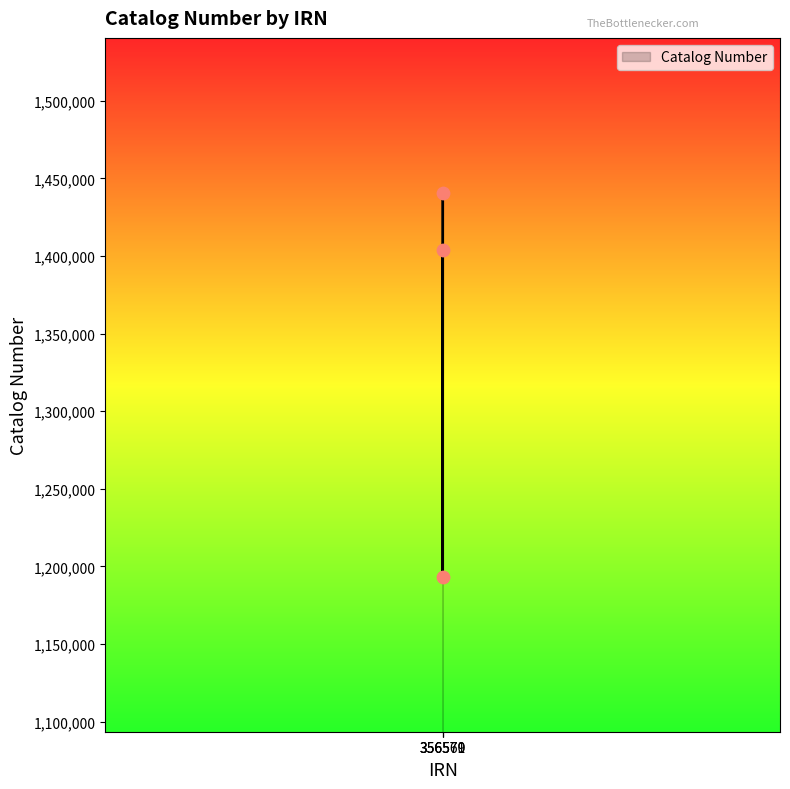

What is the ratio of the value at 356570 to the value at 356569?

1.0